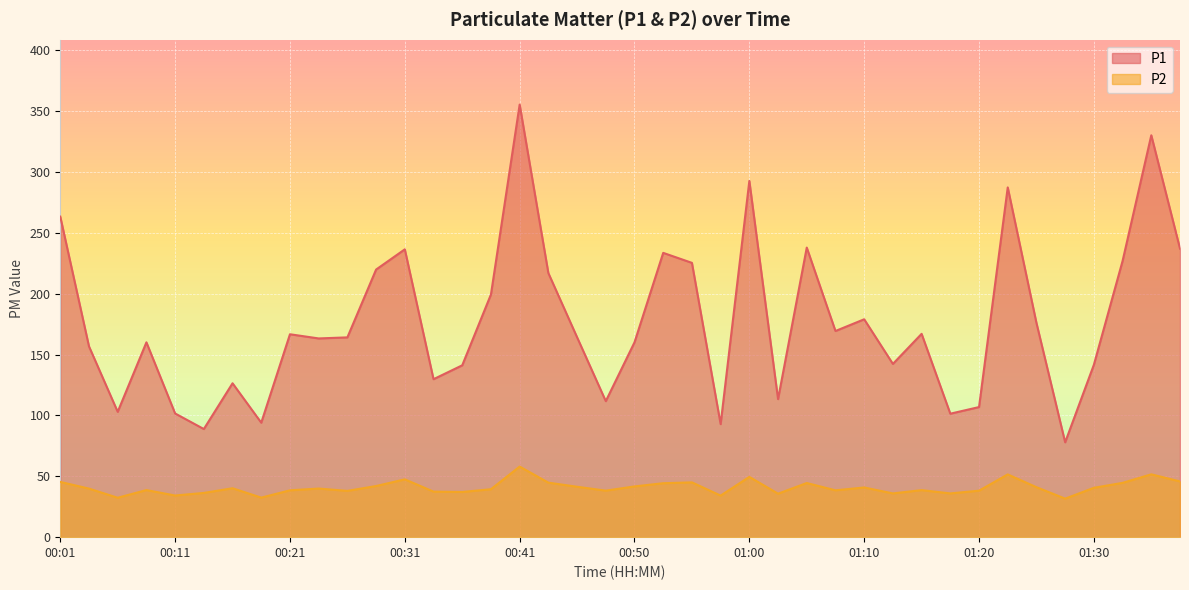

Reading right to left, extract all data points from this chart.

P1: 237.0	330.0	226.8	141.6	77.9	175.9	287.2	106.8	101.4	167.0	142.3	178.9	169.3	237.8	113.4	292.5	92.8	225.3	233.5	160.0	111.7	164.2	216.9	355.2	199.3	141.1	129.7	236.4	219.8	164.1	163.2	166.6	94.0	126.4	88.8	101.6	160.0	102.9	156.7	263.2
P2: 45.8	51.6	44.6	40.5	31.6	41.0	51.5	38.2	35.9	38.6	35.9	40.8	38.5	44.5	35.7	49.5	34.1	45.0	44.3	41.7	38.2	41.4	44.8	58.0	39.4	37.1	37.4	47.5	42.0	38.0	39.9	38.5	32.5	40.2	36.3	34.2	38.7	32.4	39.9	45.4